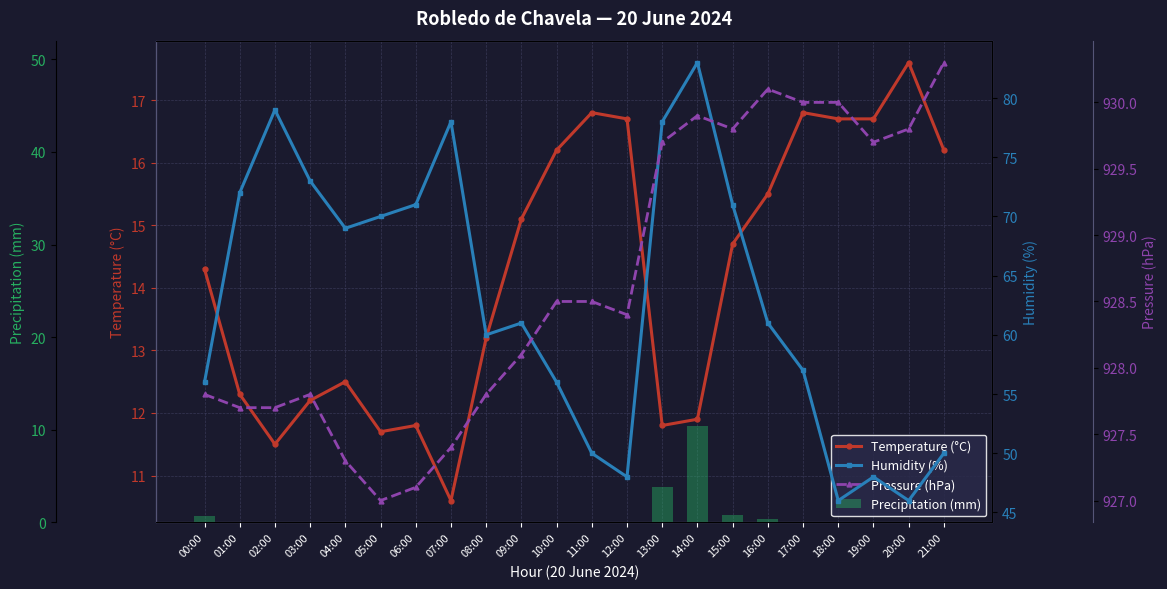

What is the label of the 6th bar from the left?

05:00